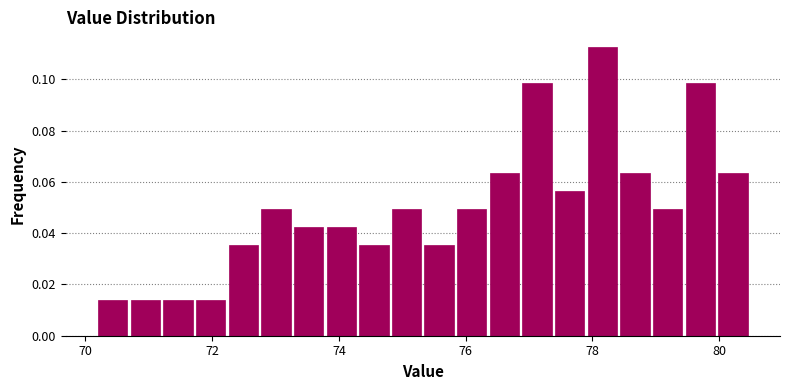

Around what value on the x-axis is the tallest bar? Give the approximate position of its centre, as read against the axis.

78.2